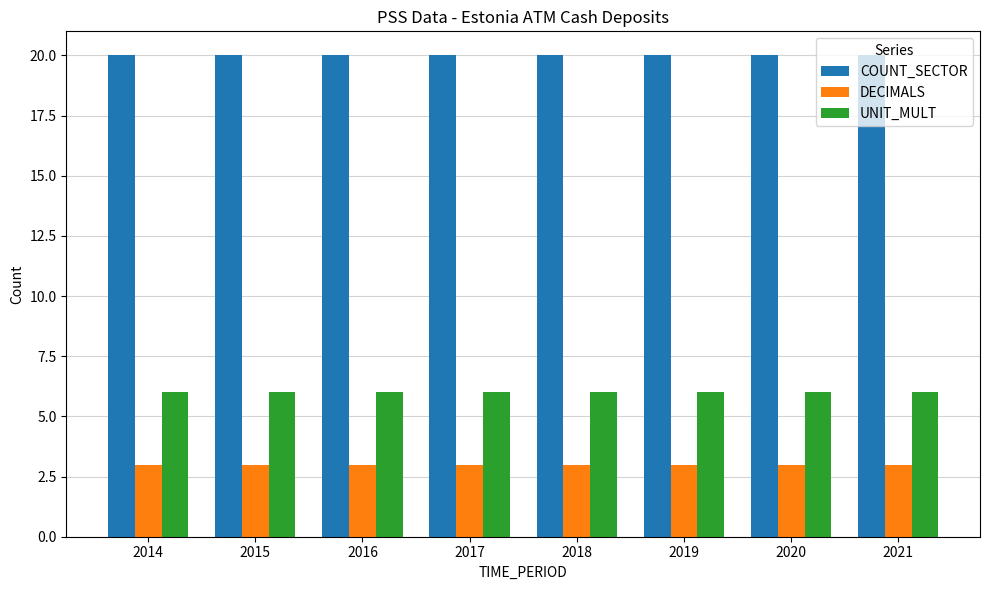

Are the bars grouped side by side (vs. stacked)?

Yes